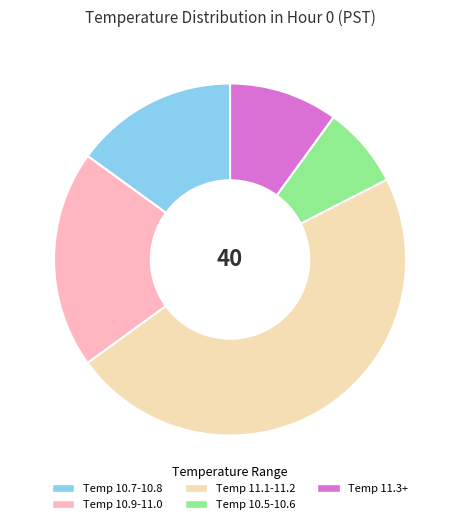

Is there a majority slice in this chart?

No